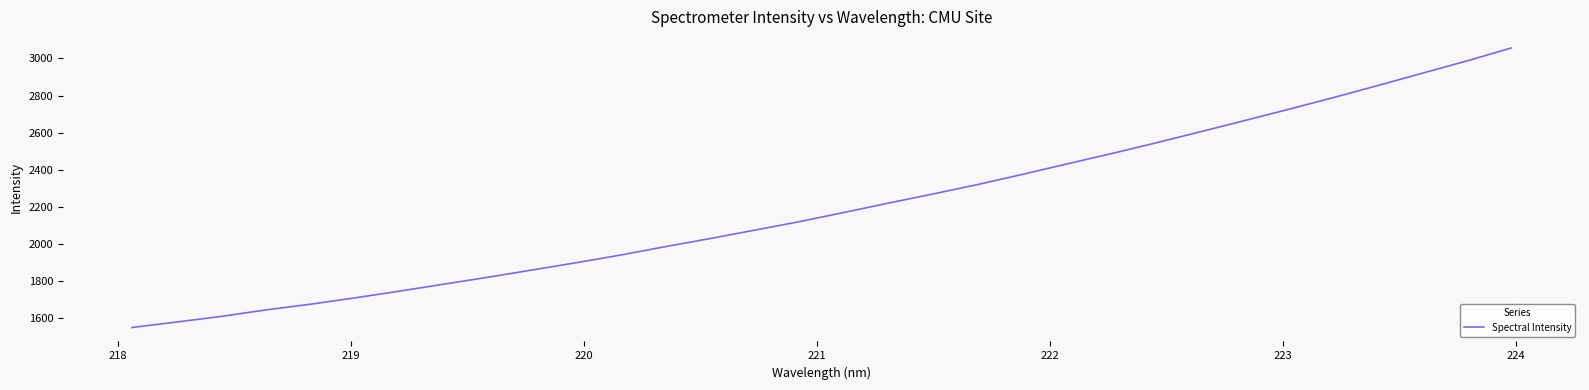

What is the difference between the maximum and minimum values?

1505.7